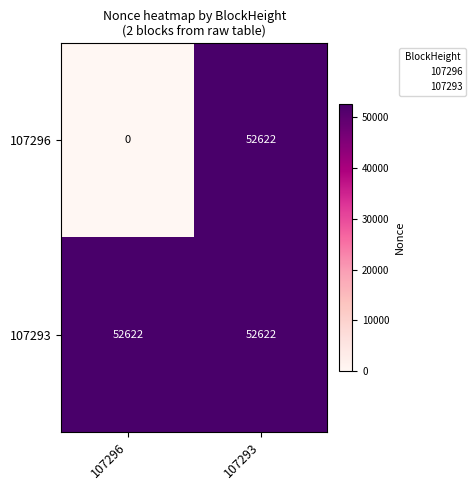

Which series has the widest spread of values?

107296